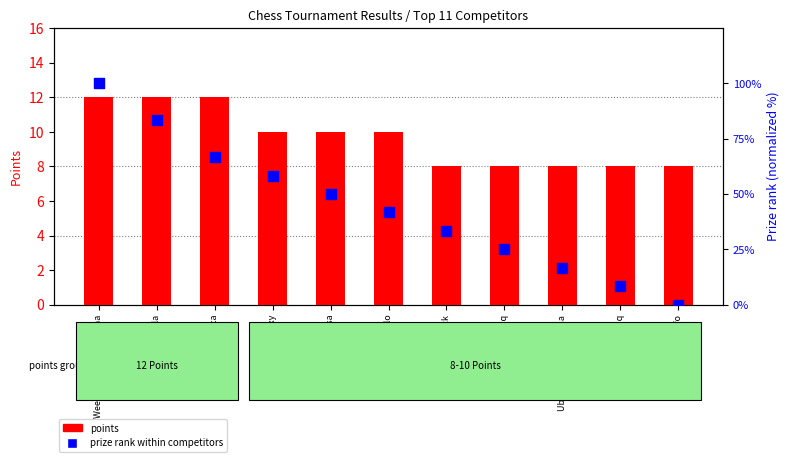

Is the value of prize rank within competitors at Cristiani Gianluca greater than the value of points at Amarasingha Amila?

Yes